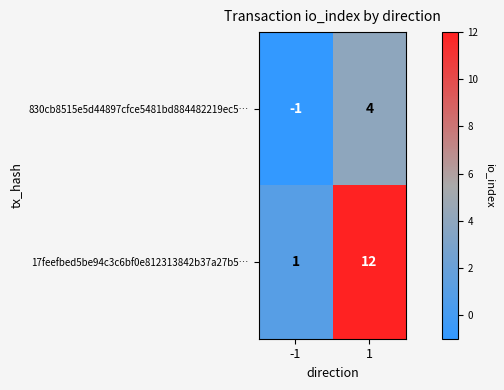

Which category has the lowest value across all series?

-1